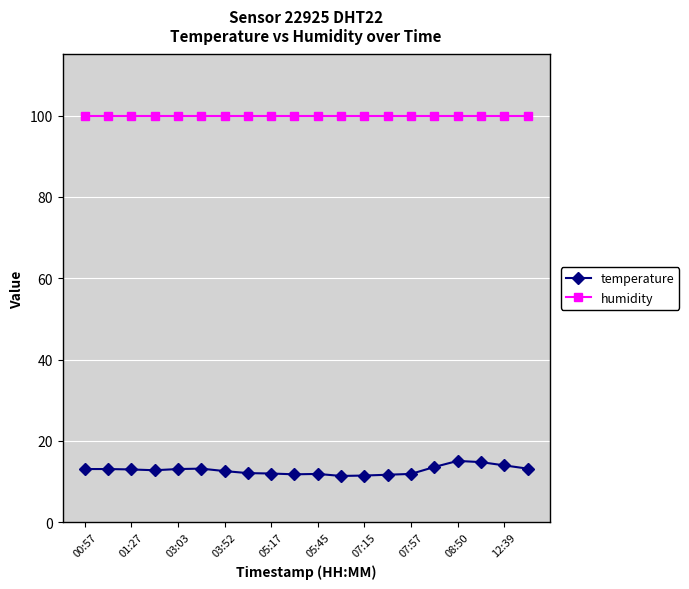

What is the difference between the maximum and minimum values in the temperature series?

3.7